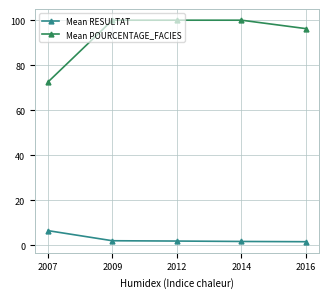

What is the sum of all Mean RESULTAT values?

13.9